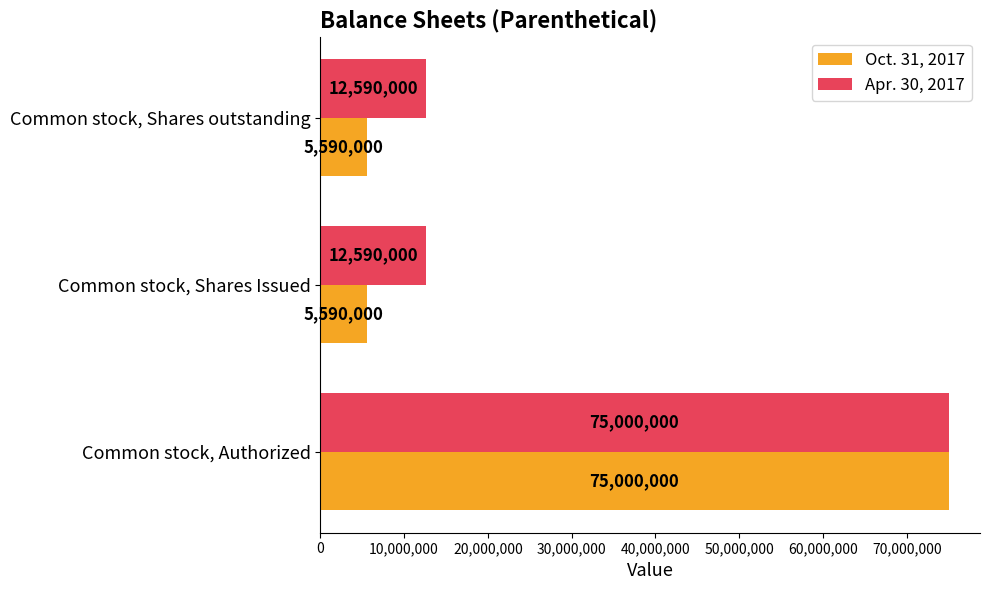

Read the Apr. 30, 2017 value at Common stock, Shares outstanding, to the nearest 100.

12590000